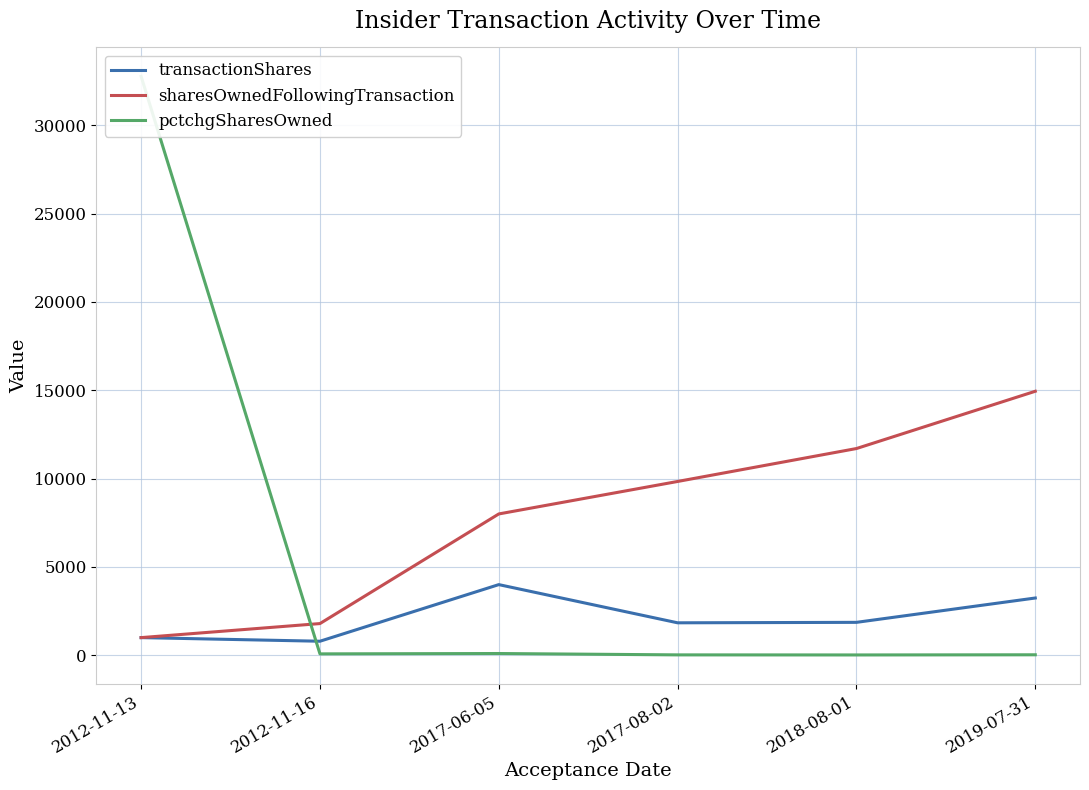

Where do sharesOwnedFollowingTransaction and pctchgSharesOwned first cross each other?

2012-11-13 and 2012-11-16